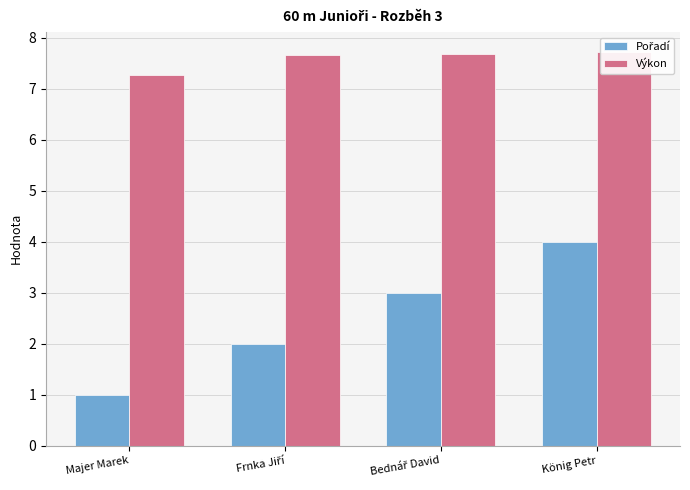

What is the sum of all Výkon values?

30.3